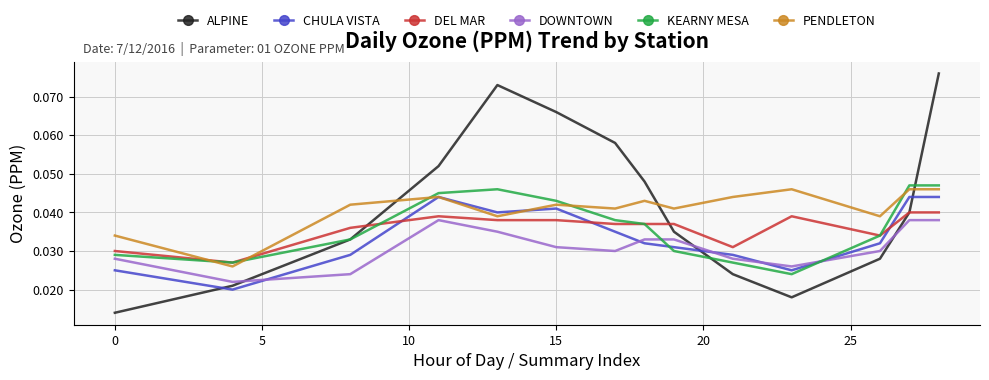

What are all the series names shown in the legend?

ALPINE, CHULA VISTA, DEL MAR, DOWNTOWN, KEARNY MESA, PENDLETON